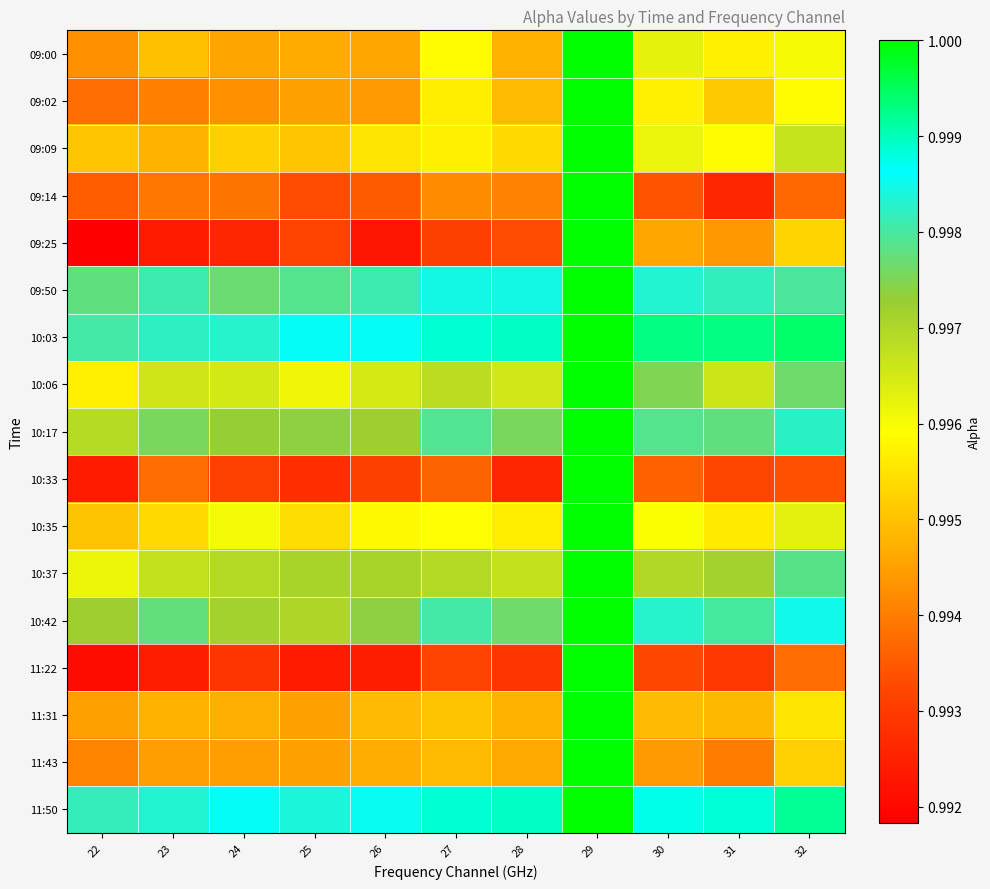

What is the total value across all series at 31?

16.9